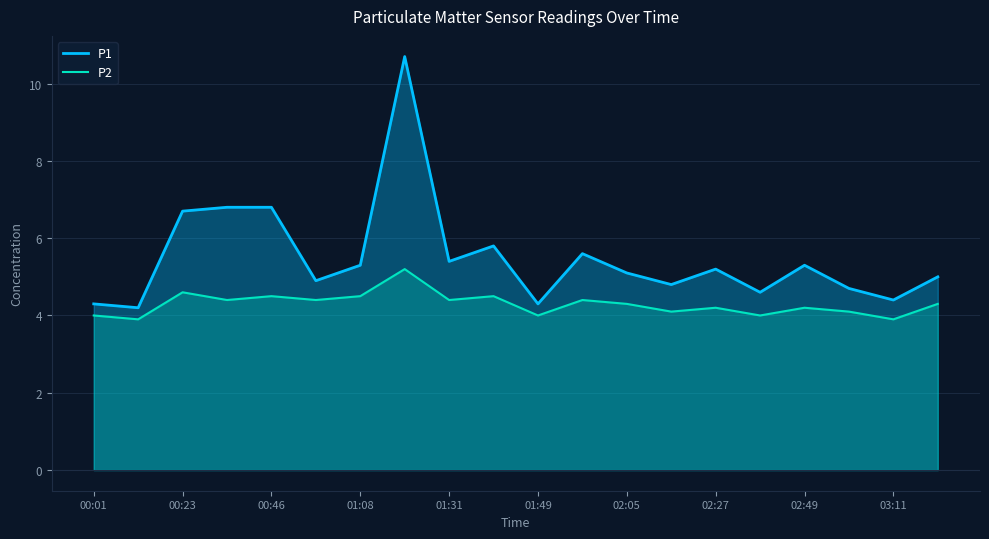

What is the minimum value shown in the chart?

3.9